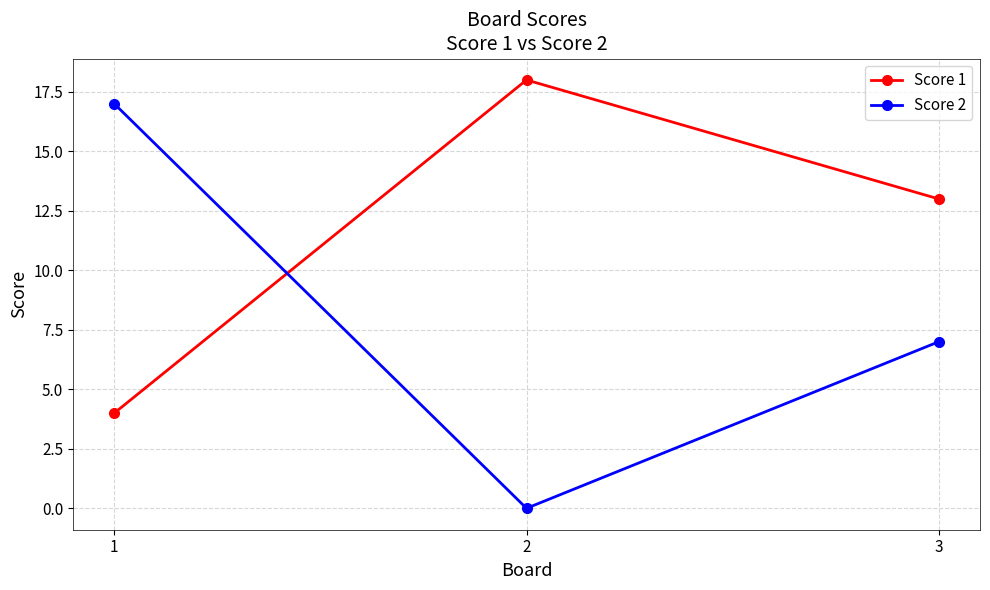

At which category is the sum across all series the highest?

1